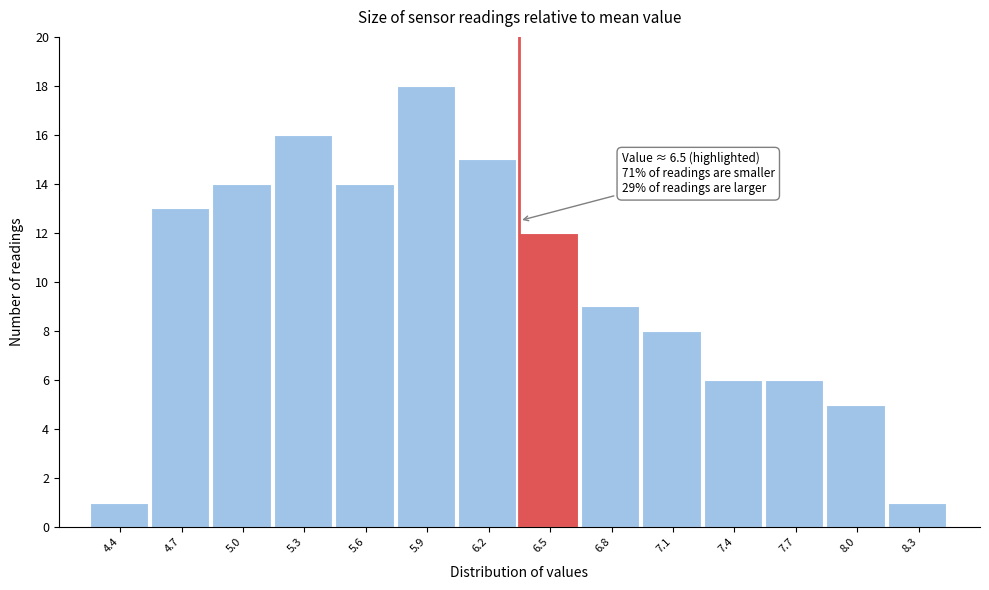

Reading right to left, list all the values displayed in this chart.

1	5	6	6	8	9	12	15	18	14	16	14	13	1